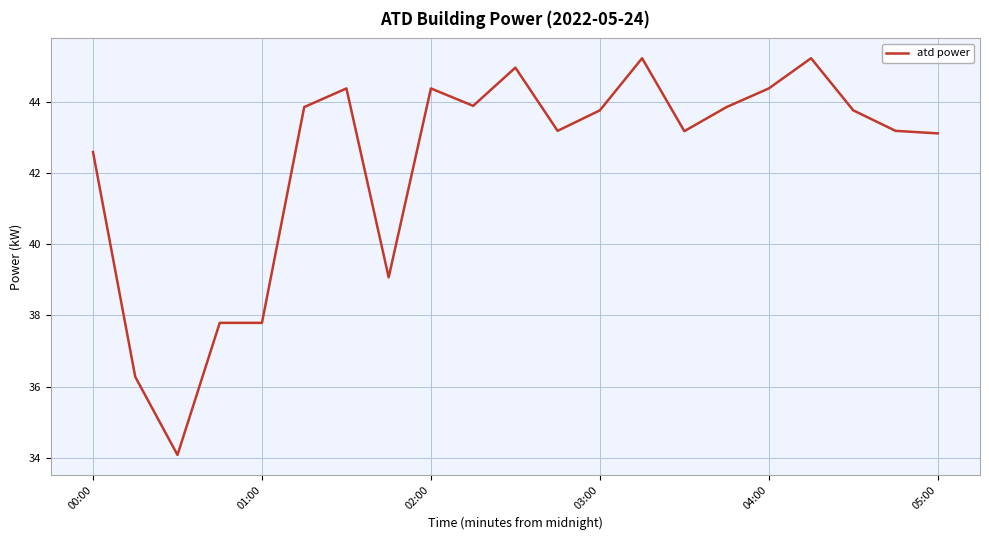

How many lines are shown in the chart?

1